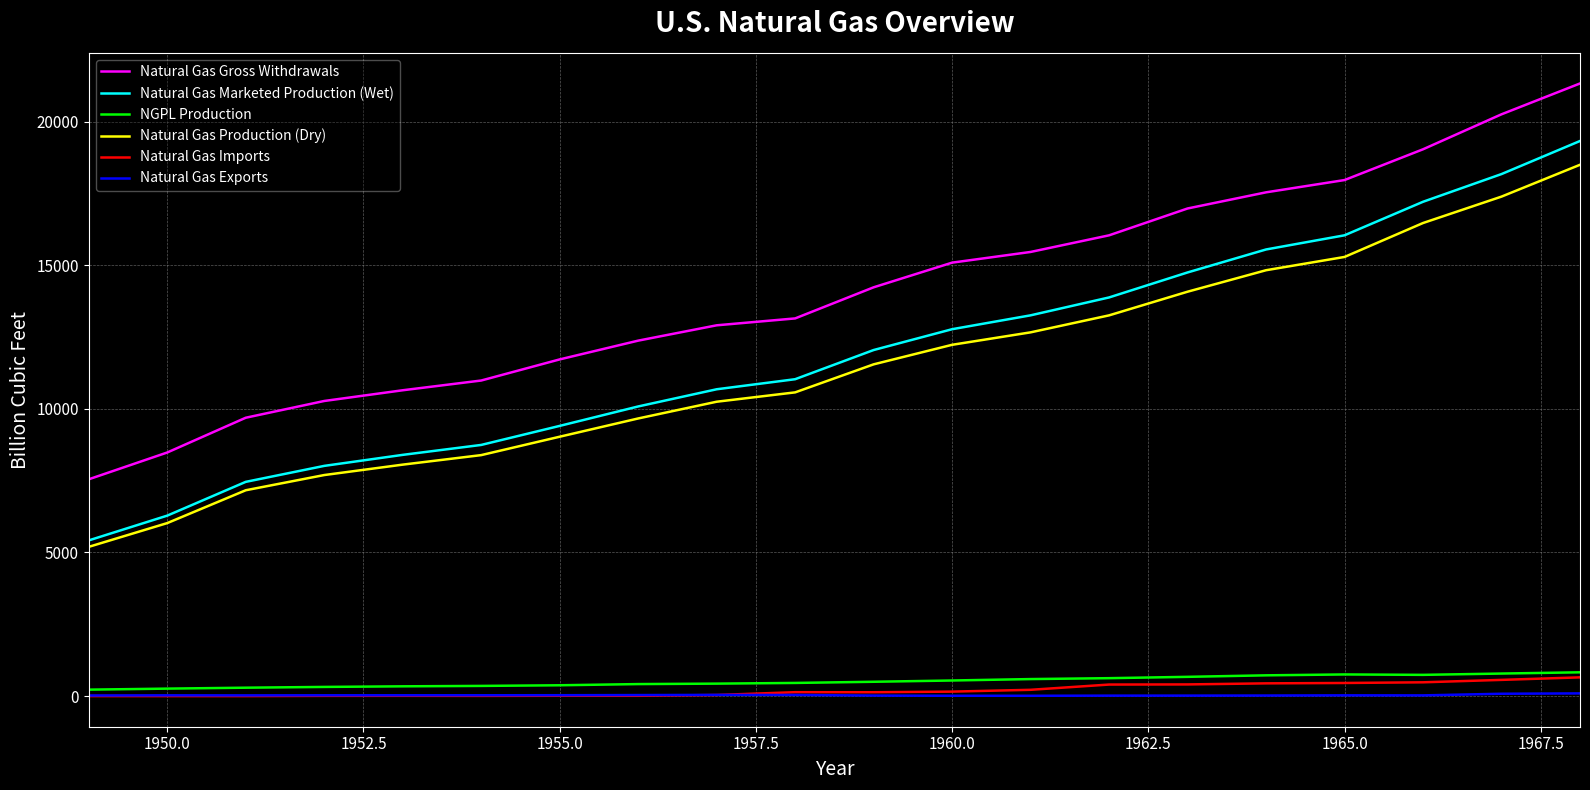

Which series has the widest spread of values?

Natural Gas Marketed Production (Wet)